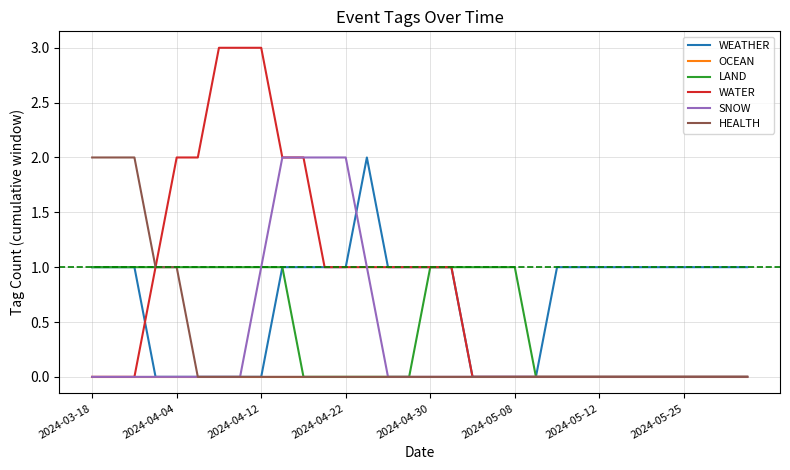

Reading left to right, transcribe all the data shown in this chart.

WEATHER: 1	1	1	0	0	0	0	0	0	1	1	1	1	2	1	1	1	1	0	0	0	0	1	1	1	1	1	1	1	1	1	1
OCEAN: 0	0	0	0	0	0	0	0	0	0	0	0	0	0	0	0	0	0	0	0	0	0	0	0	0	0	0	0	0	0	0	0
LAND: 1	1	1	1	1	1	1	1	1	1	0	0	0	0	0	0	1	1	1	1	1	0	0	0	0	0	0	0	0	0	0	0
WATER: 0	0	0	1	2	2	3	3	3	2	2	1	1	1	1	1	1	1	0	0	0	0	0	0	0	0	0	0	0	0	0	0
SNOW: 0	0	0	0	0	0	0	0	1	2	2	2	2	1	0	0	0	0	0	0	0	0	0	0	0	0	0	0	0	0	0	0
HEALTH: 2	2	2	1	1	0	0	0	0	0	0	0	0	0	0	0	0	0	0	0	0	0	0	0	0	0	0	0	0	0	0	0